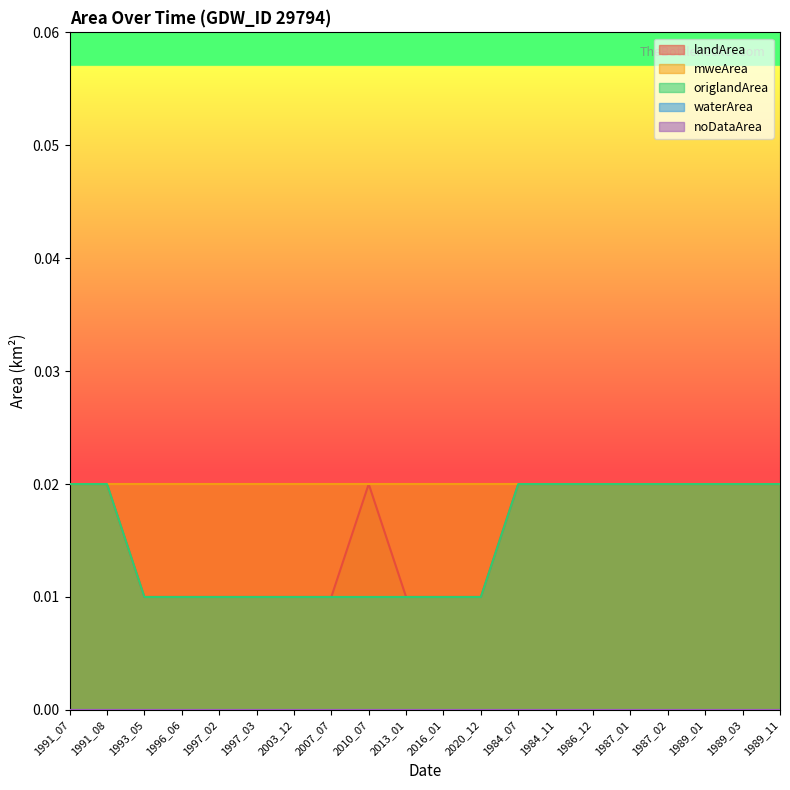

What is the label of the 8th point from the right?

1984_07